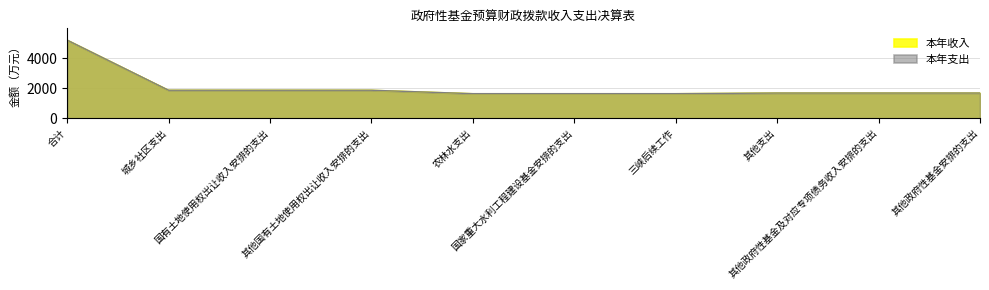

True or false: 本年收入 has a value of 5197 at 合计.

True